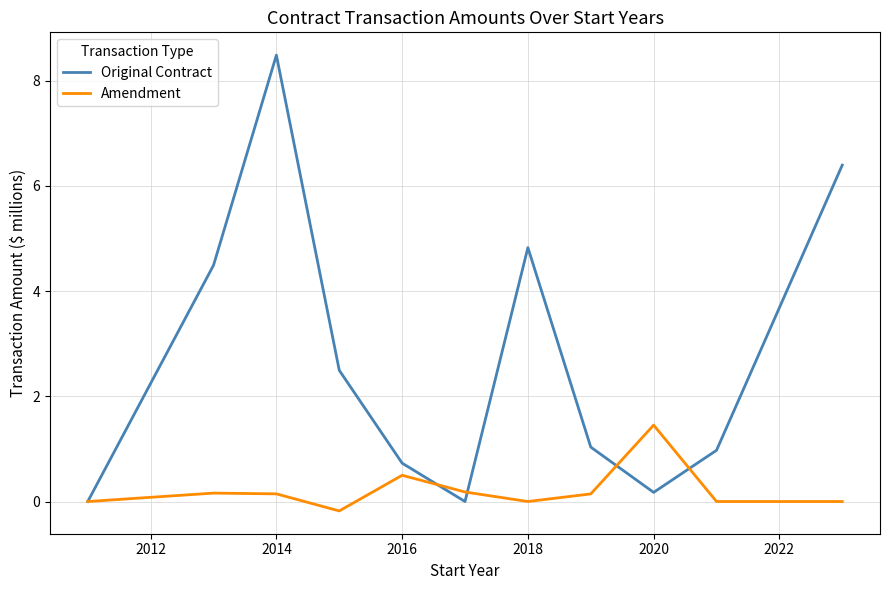

Which series has the largest total across all categories?

Original Contract